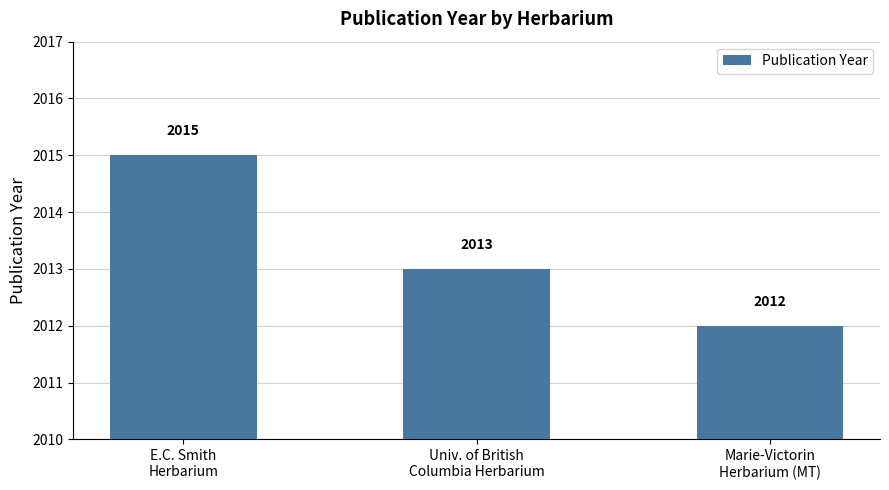

Rank the categories by value from highest to lowest.

E.C. Smith
Herbarium, Univ. of British
Columbia Herbarium, Marie-Victorin
Herbarium (MT)